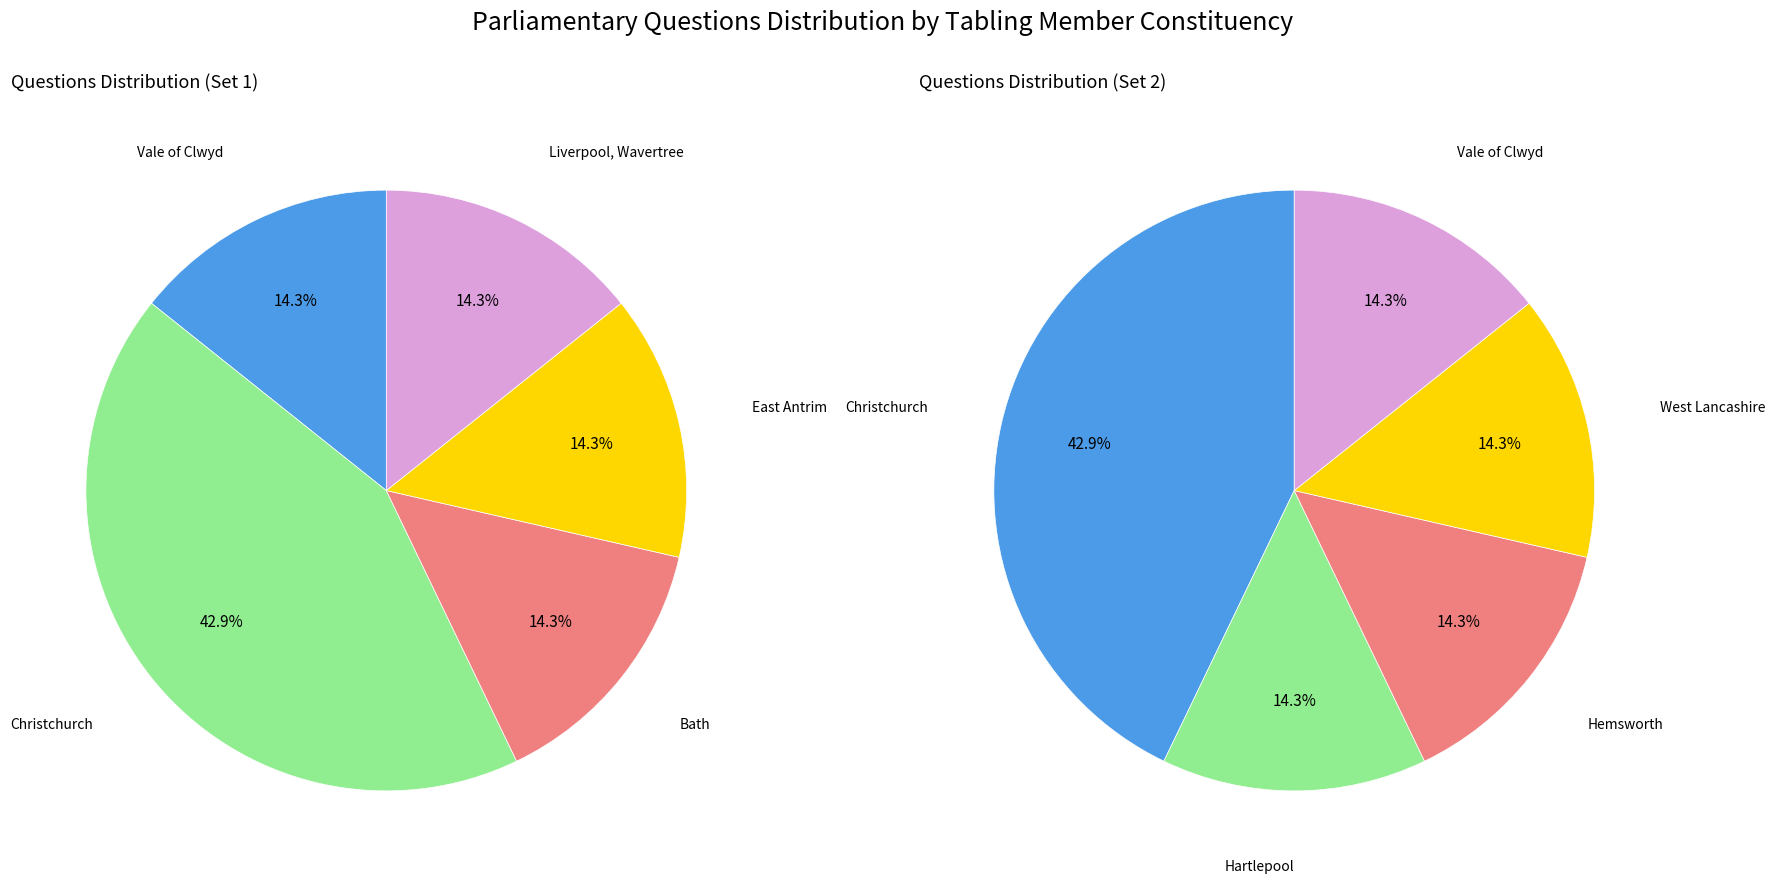

How many segments does this pie chart have?

10